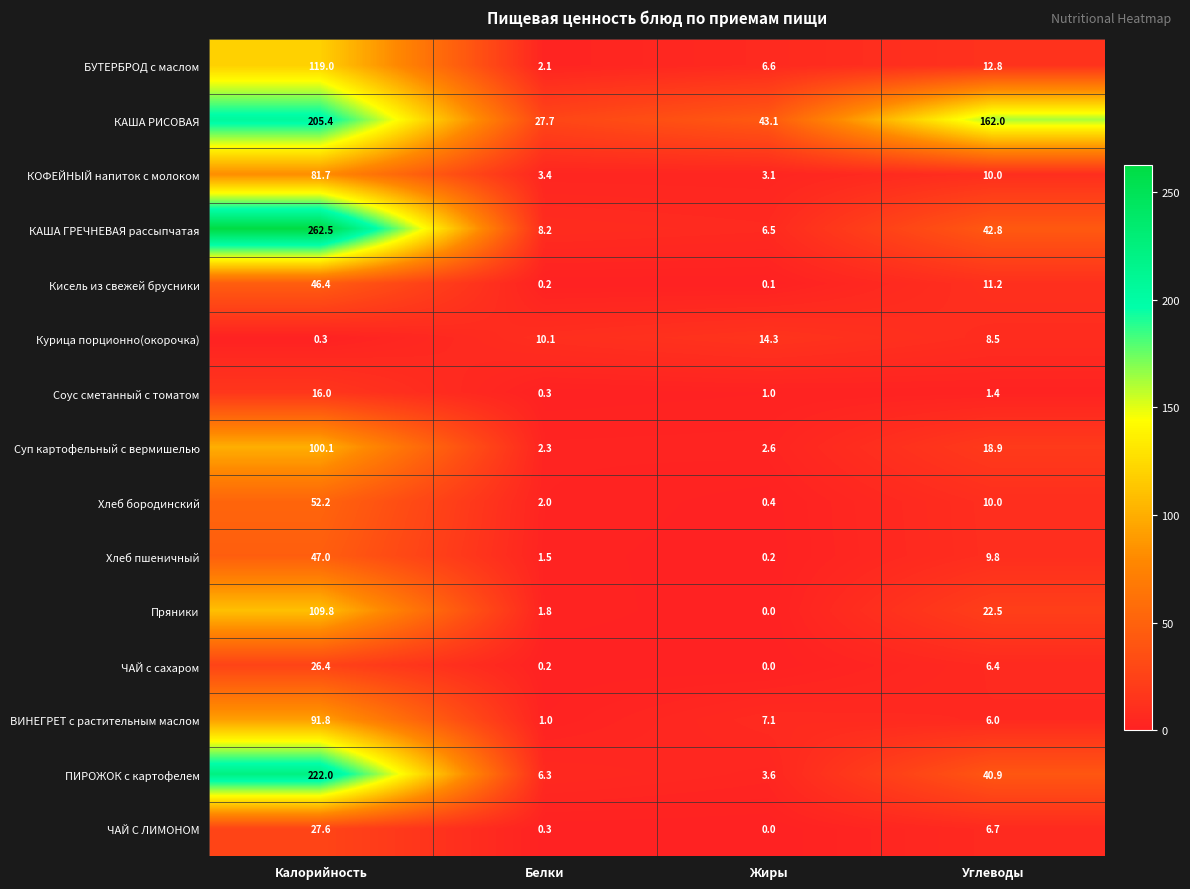

Which series changed the most between Жиры and Углеводы?

КАША РИСОВАЯ